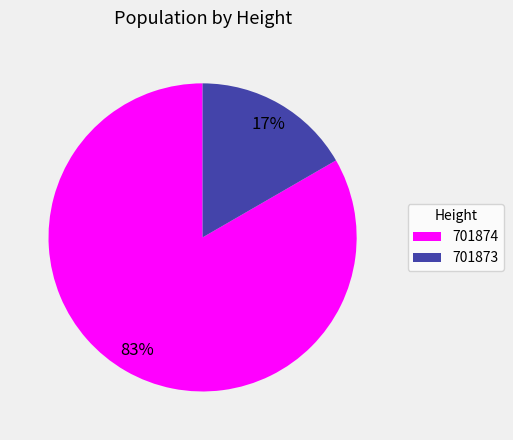

Which slice is the smallest?

701873